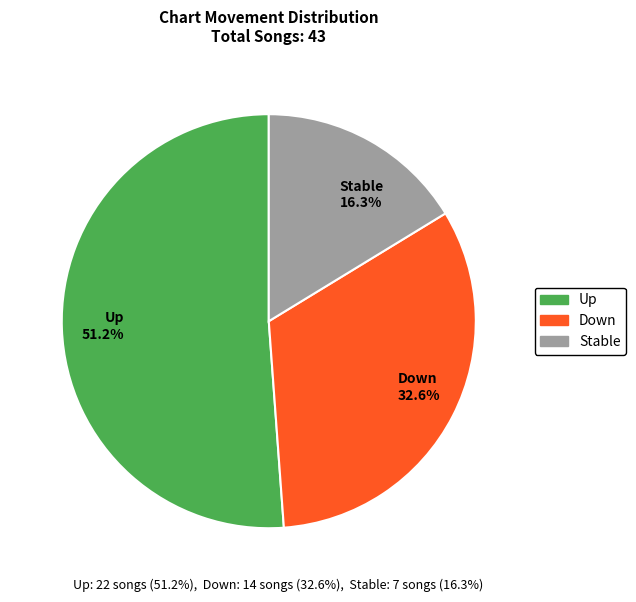

What is the smallest slice in the pie chart?

Stable 16.3%